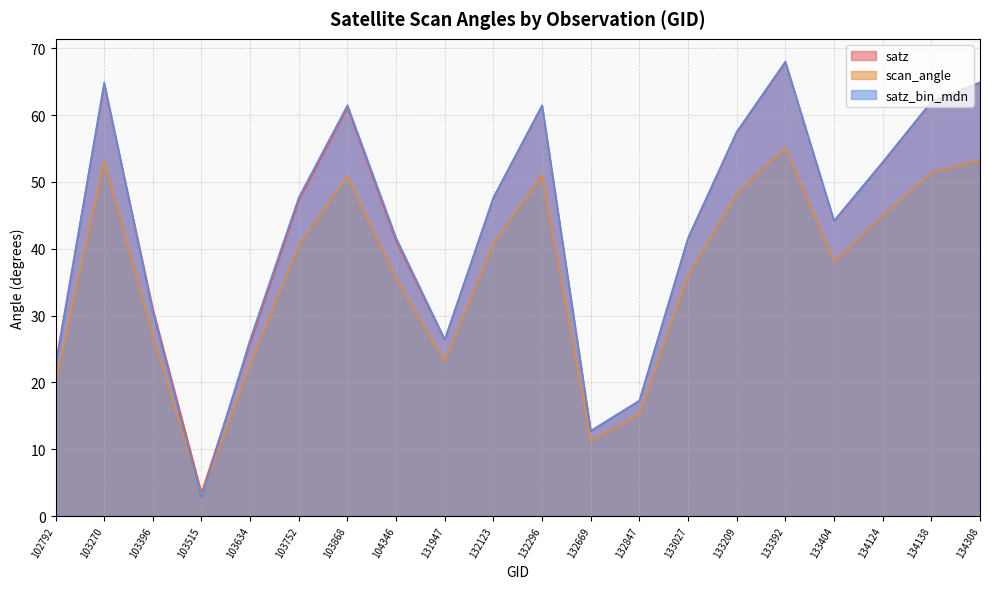

At which label is satz closest to 35?

103396